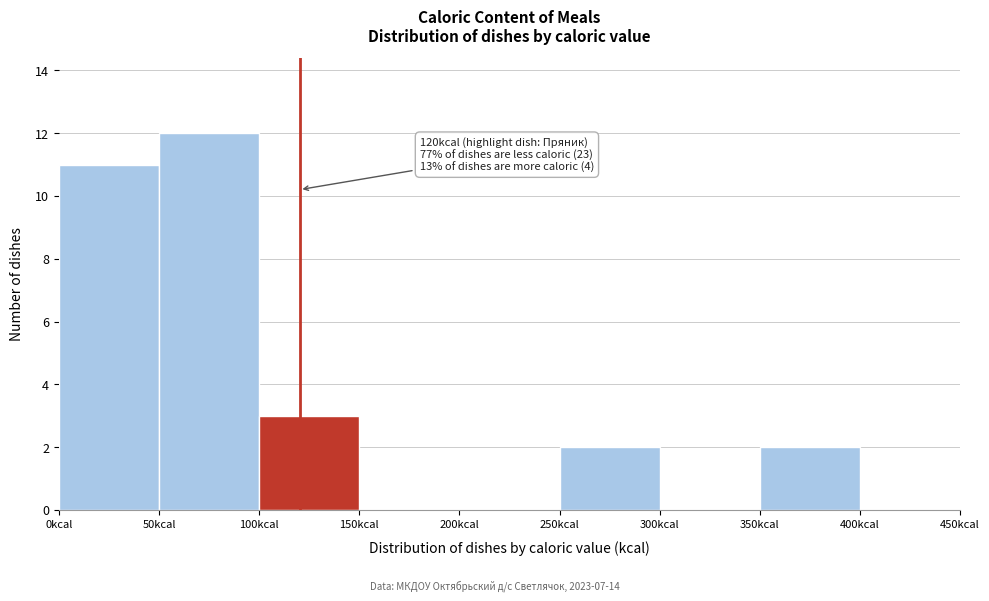

Over which range of the x-axis is the bar tallest?

50 to 100